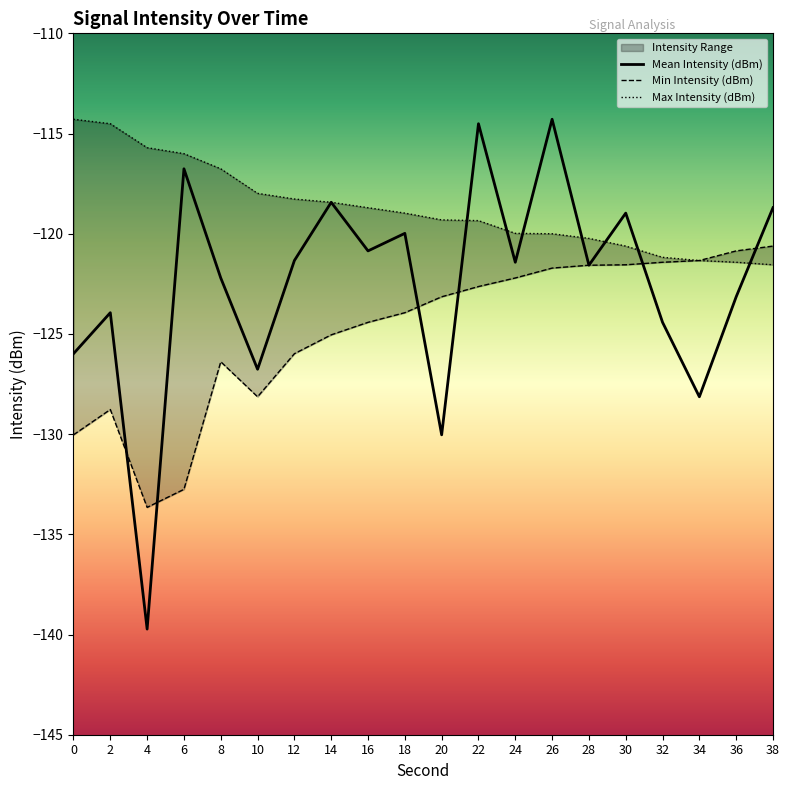

Between 30 and 14, which is larger?

14